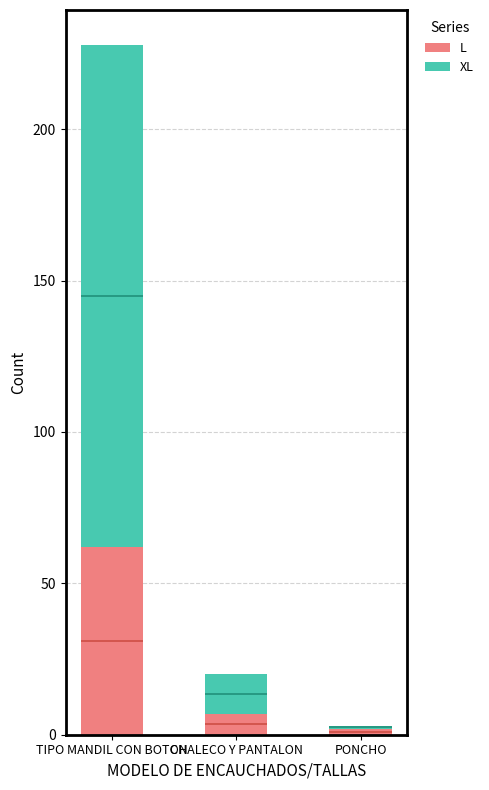

What position from the right is PONCHO?

1